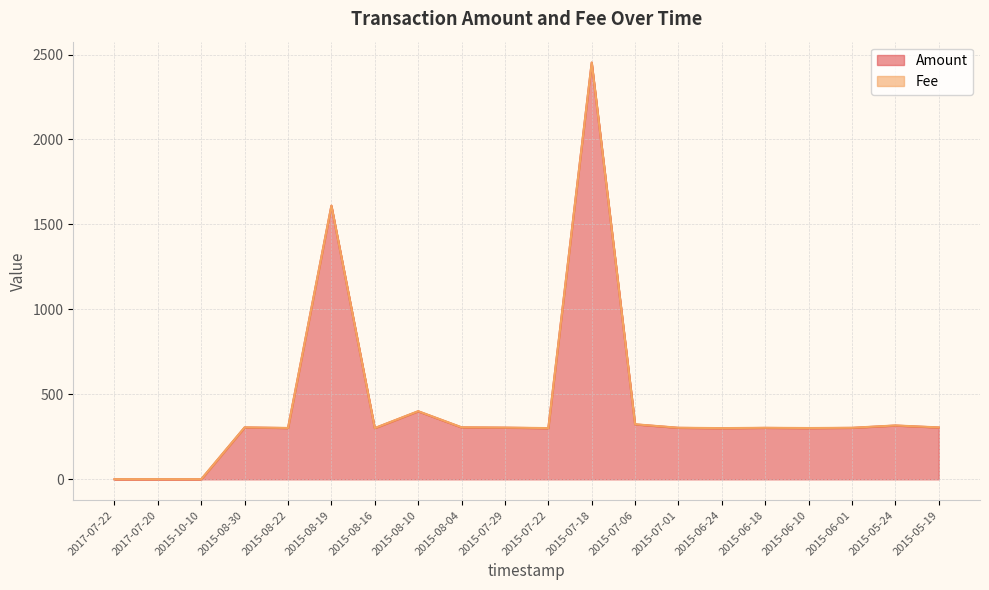

Which category has the lowest value across all series?

2017-07-22